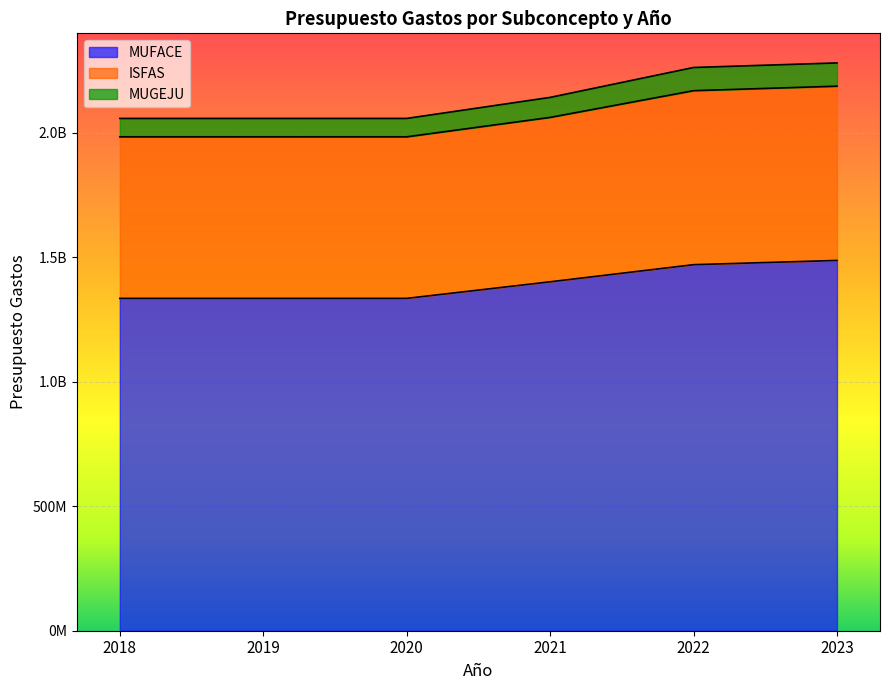

True or false: ISFAS has more than 1 interior local peaks.

False